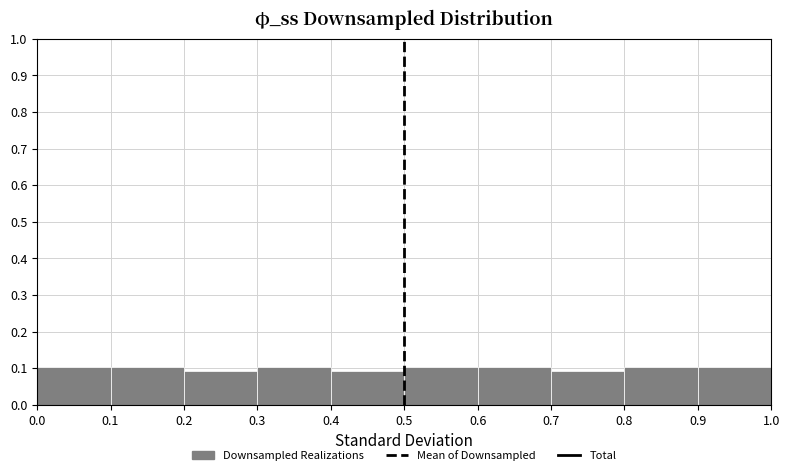

Reading left to right, transcribe this chart: for each bar, give the range it covers on the x-axis and its height. The values are not printed on the chart, so give them approximately, as read against the axis.

0.0 to 0.1: 0.10
0.1 to 0.2: 0.10
0.2 to 0.3: 0.09
0.3 to 0.4: 0.10
0.4 to 0.5: 0.09
0.5 to 0.6: 0.10
0.6 to 0.7: 0.10
0.7 to 0.8: 0.09
0.8 to 0.9: 0.10
0.9 to 1.0: 0.10